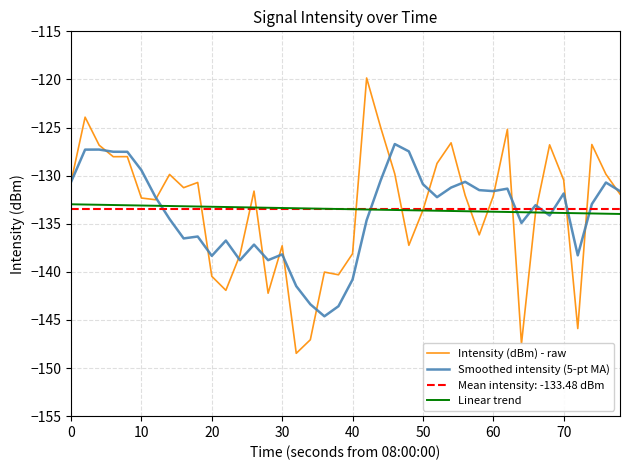

How many categories are shown in the chart?

40